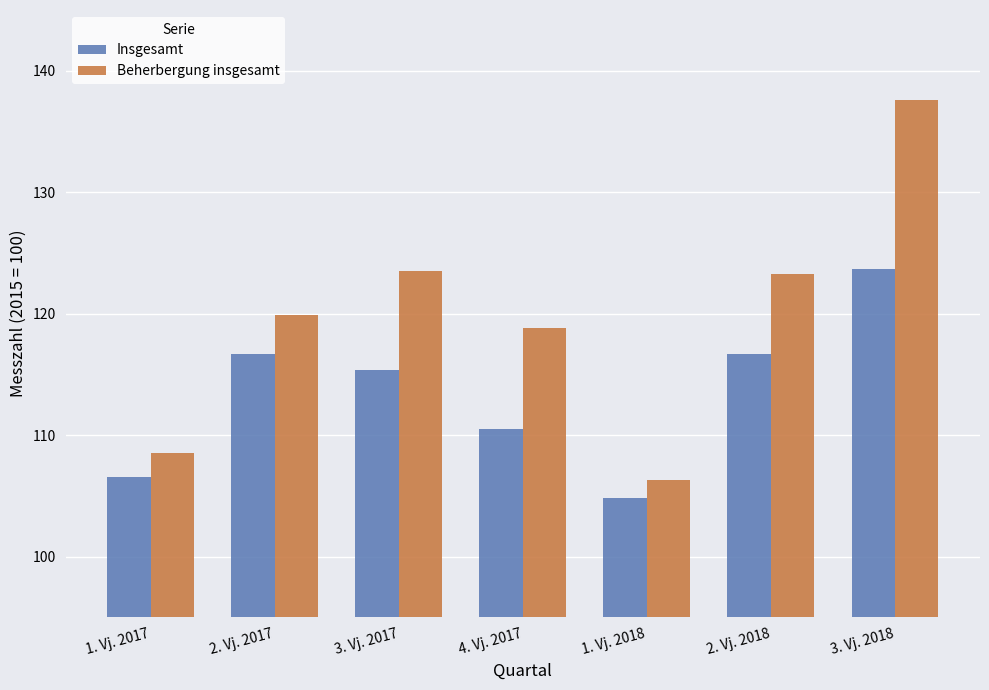

At 4. Vj. 2017, list the series in order from smallest to largest.

Insgesamt, Beherbergung insgesamt